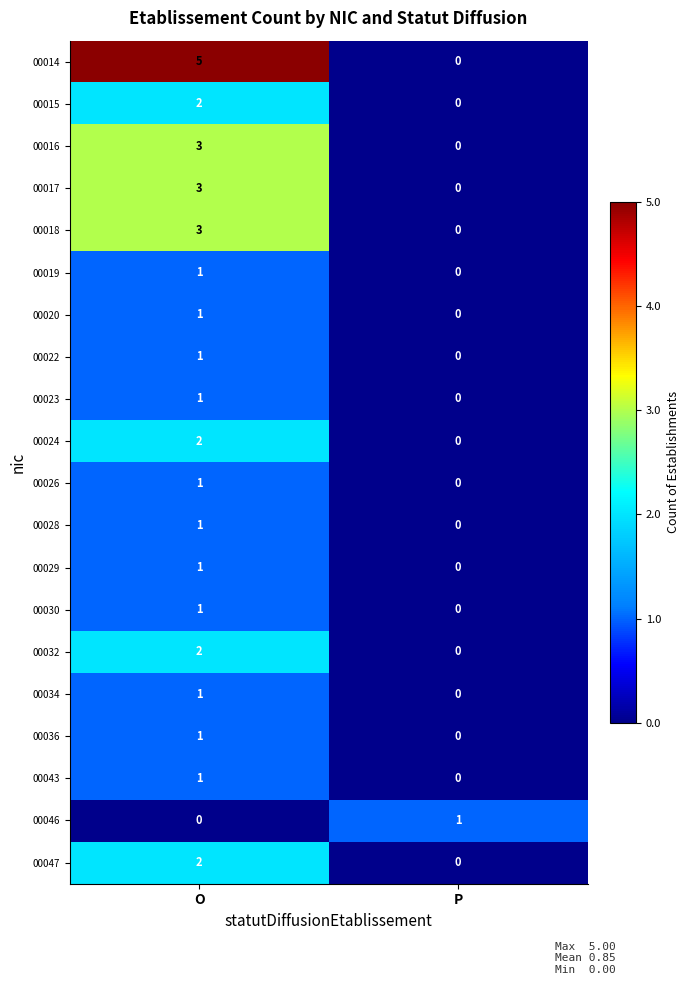

What is the difference between the maximum and minimum values in the 00018 series?

3